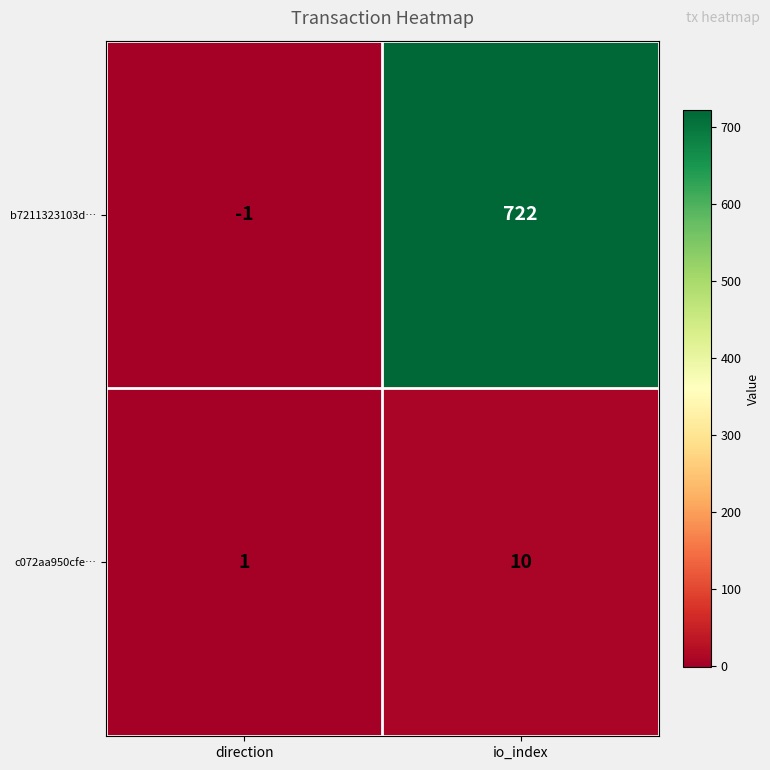

Reading right to left, extract all data points from this chart.

b7211323103d…: io_index=722	direction=-1
c072aa950cfe…: io_index=10	direction=1